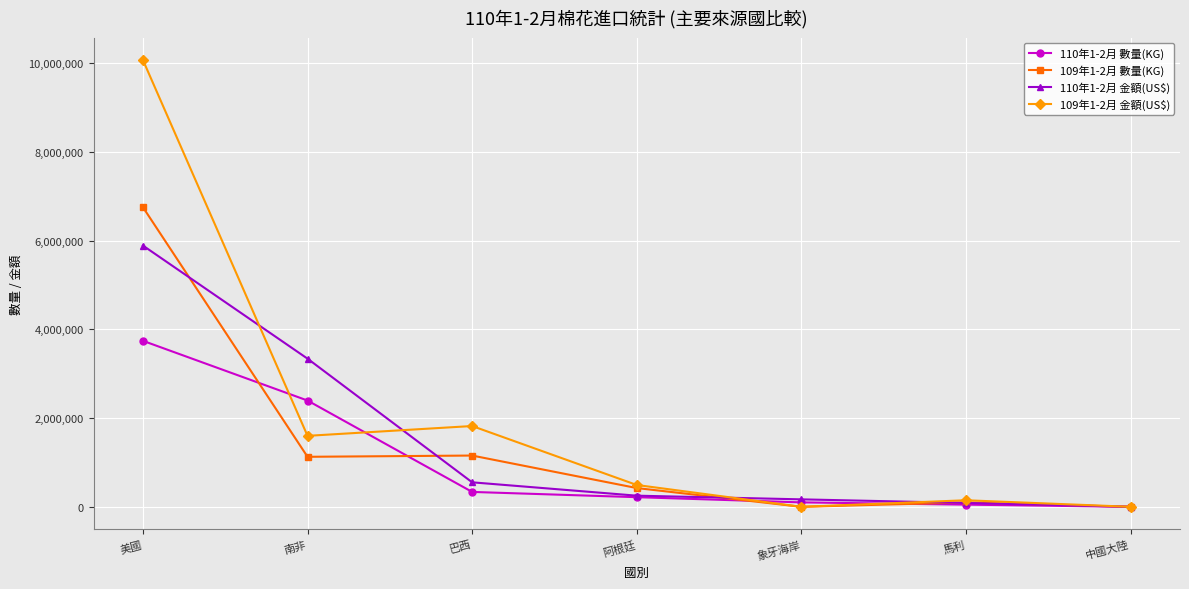

How many series are shown in this chart?

4